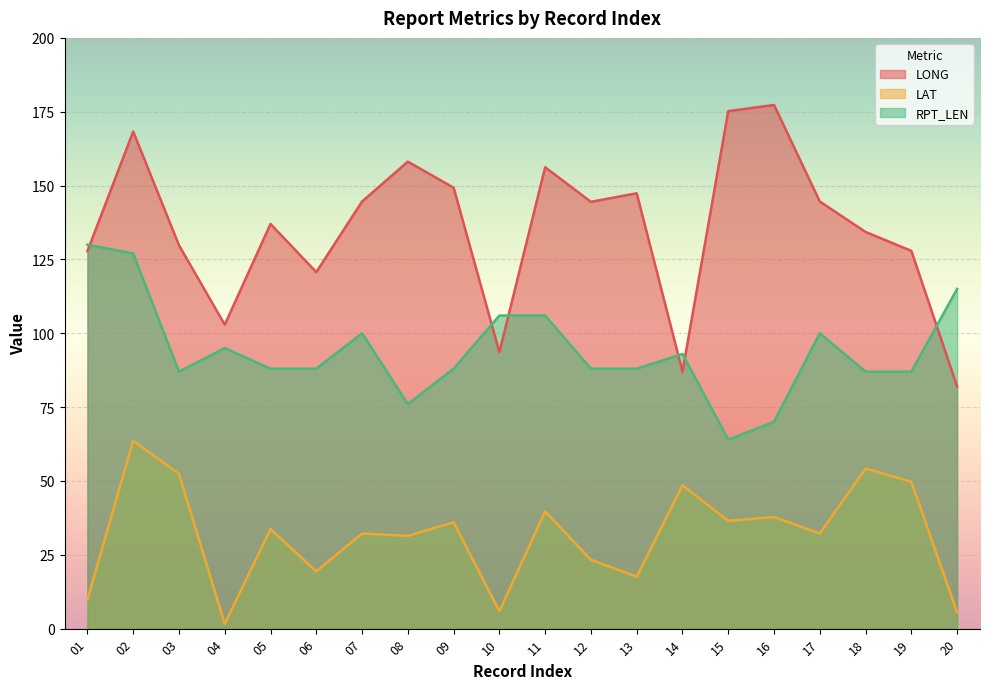

How many lines are shown in the chart?

3